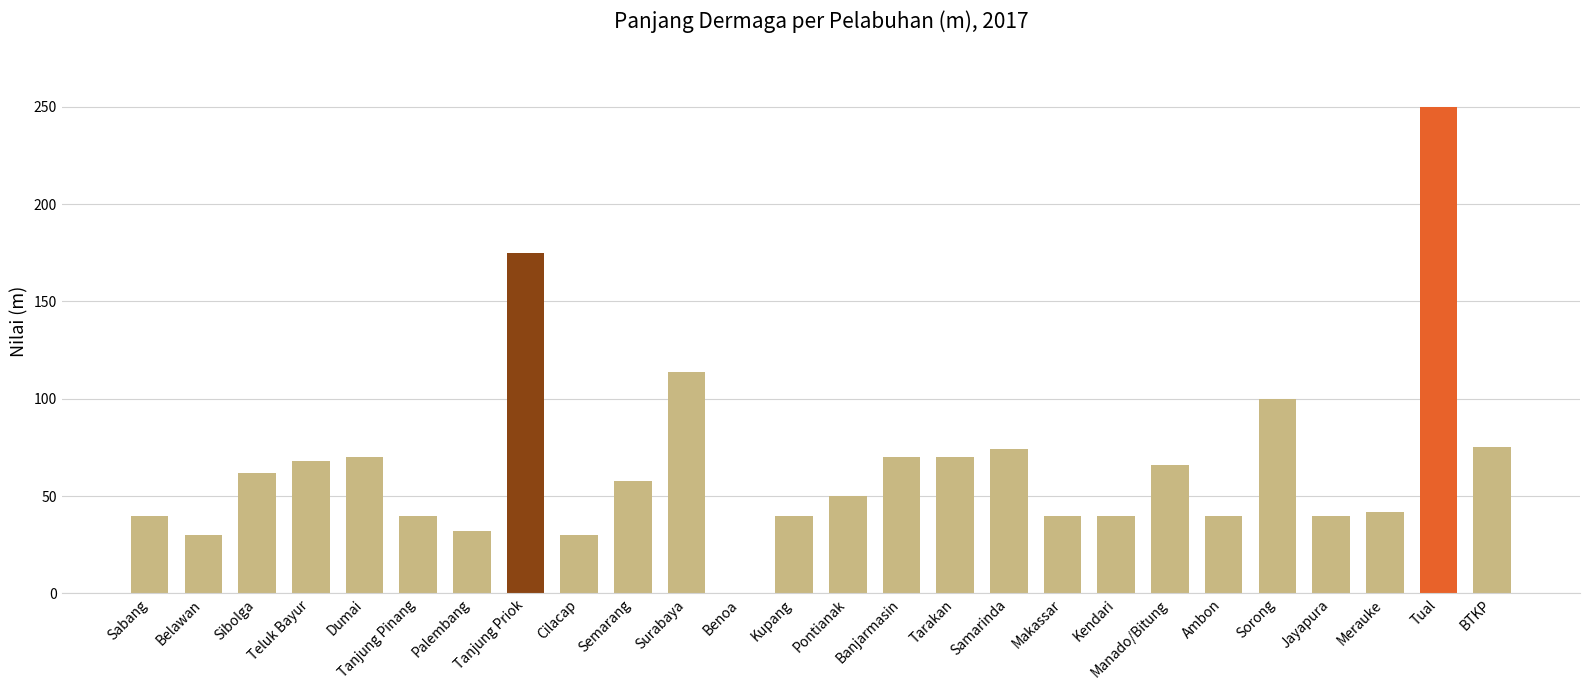

At which label does the data first exceed 58?

Sibolga